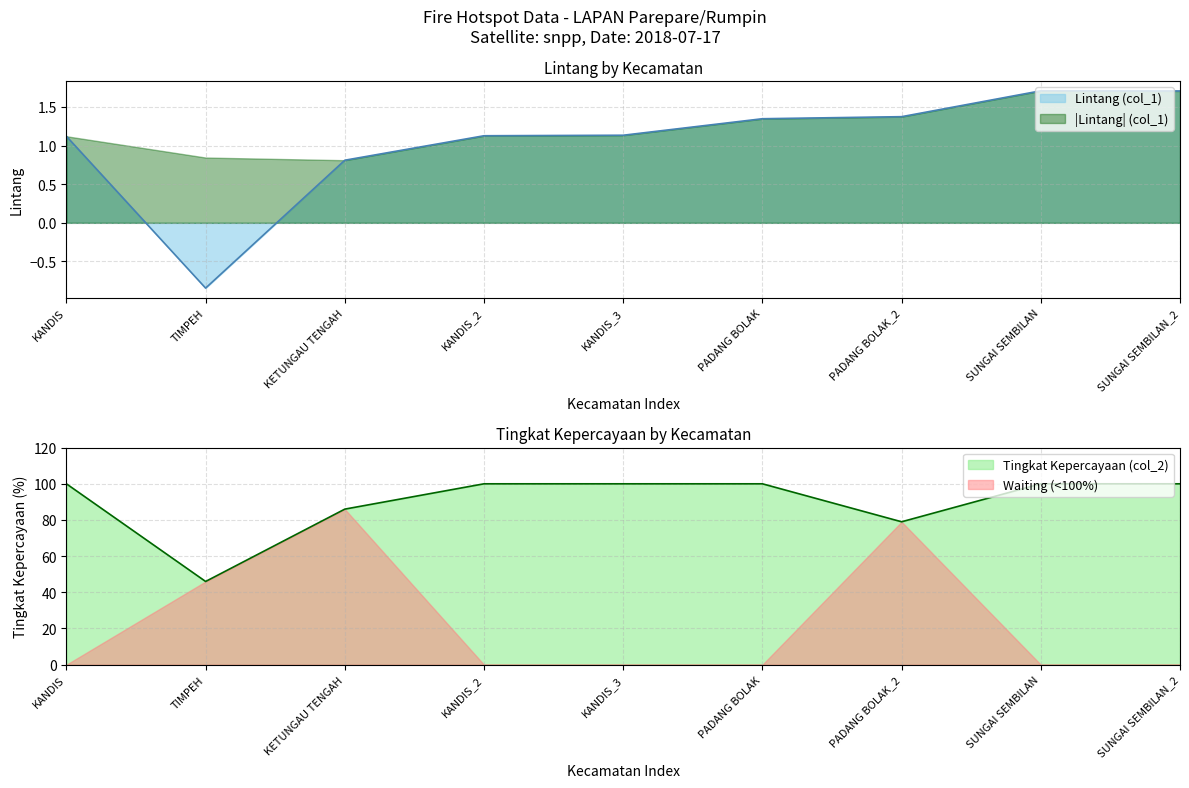

At TIMPEH, list the series in order from largest to smallest.

Tingkat Kepercayaan (col_2), Lintang (col_1)